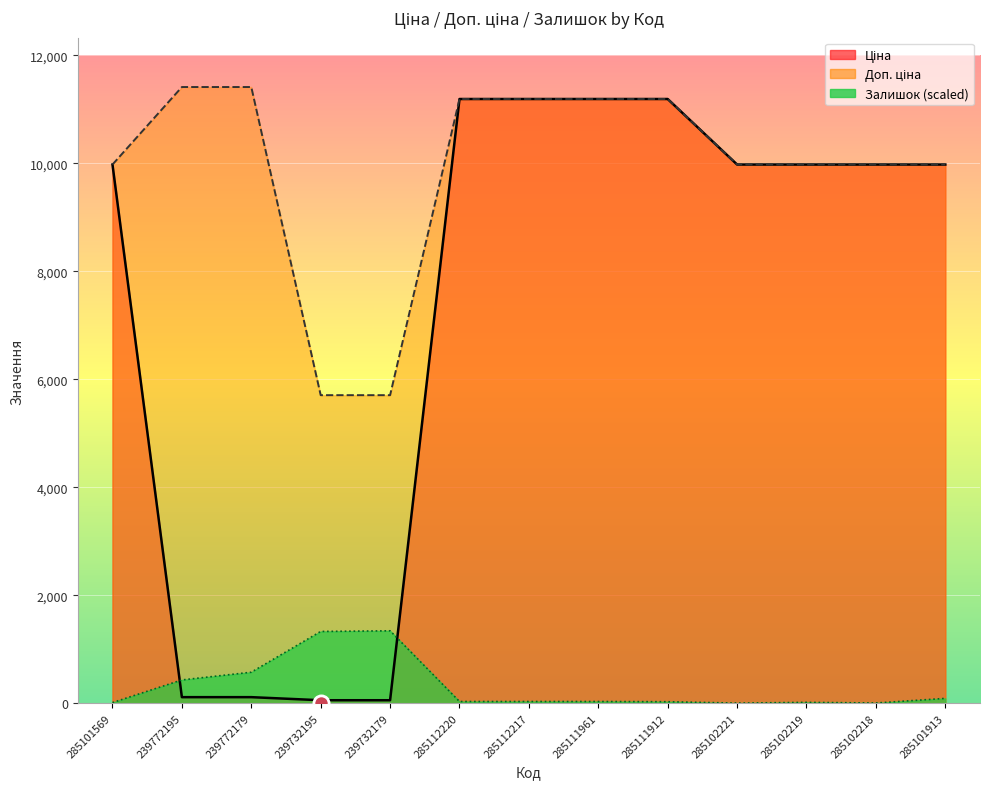

Which series reaches the maximum Y coordinate?

Доп. ціна